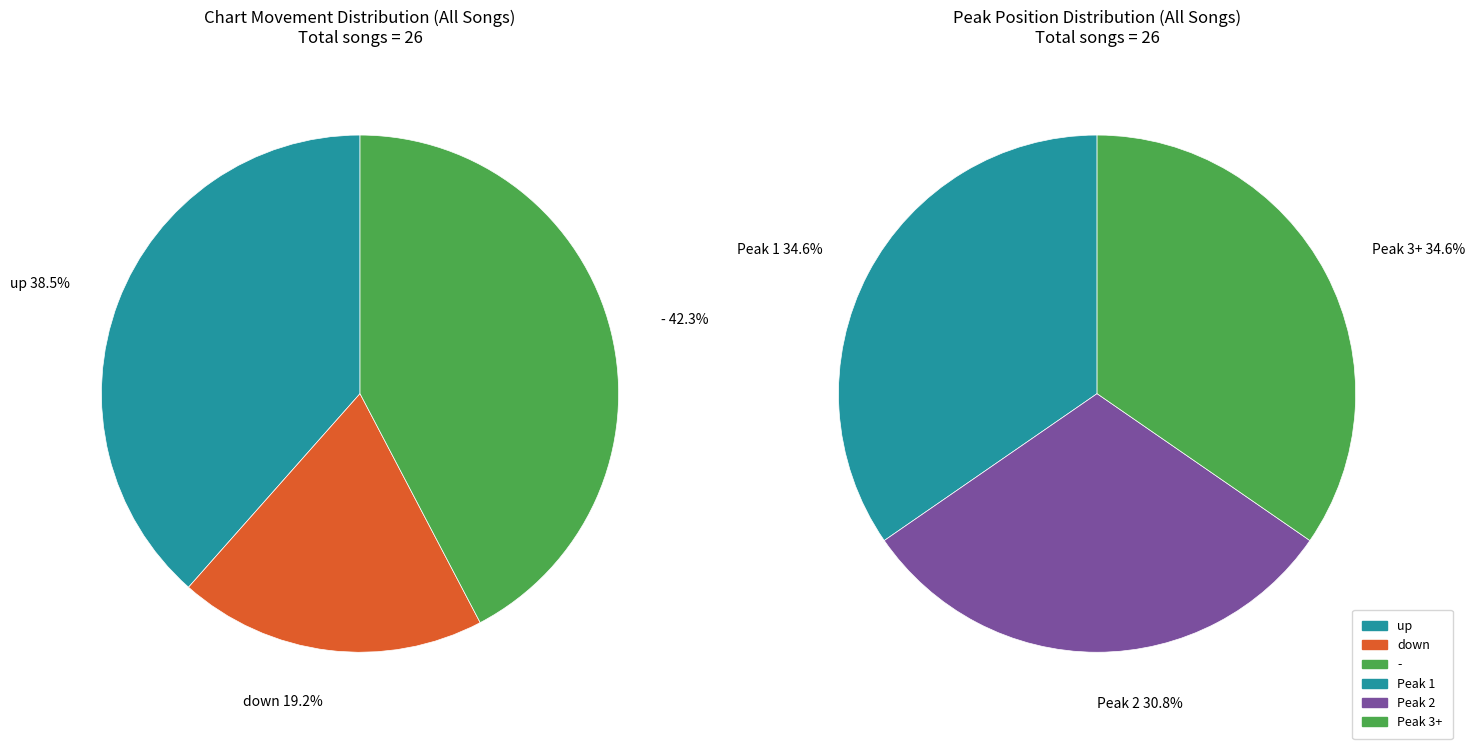

To the nearest percent, what percentage of the pie is up?

38%